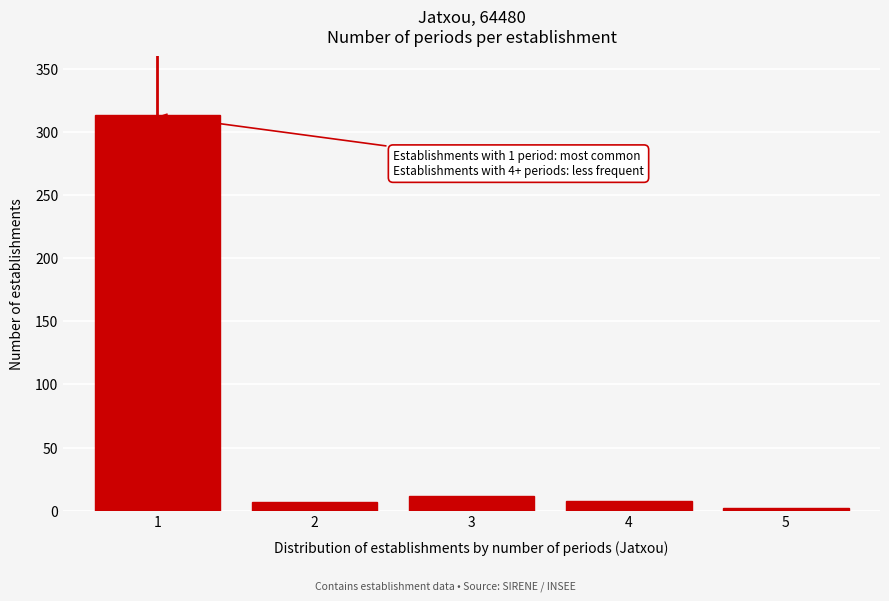

Is it true that the value at 3 is 12?

True